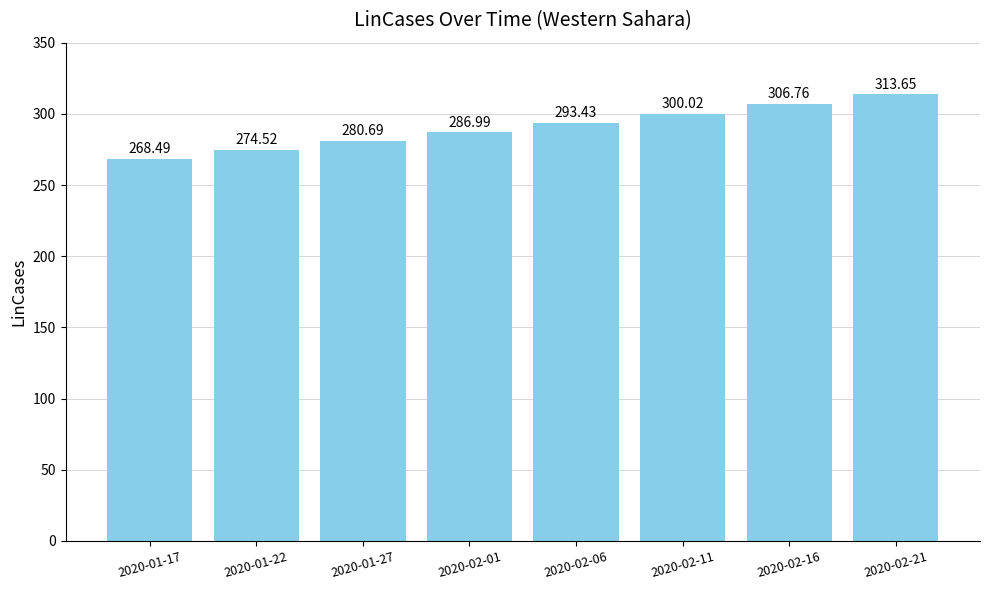

At which label does the data first exceed 293?

2020-02-06